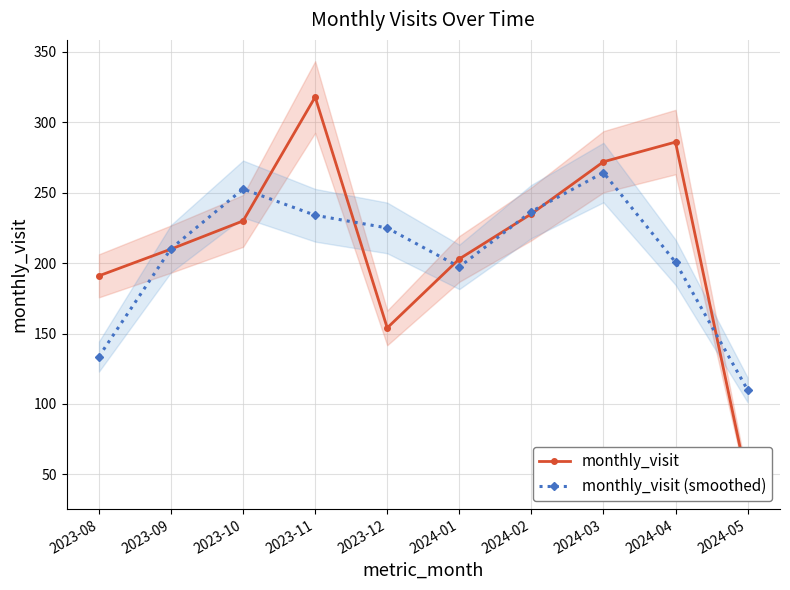

Between which two adjacent categories do monthly_visit and monthly_visit (smoothed) first intersect?

2023-08 and 2023-09